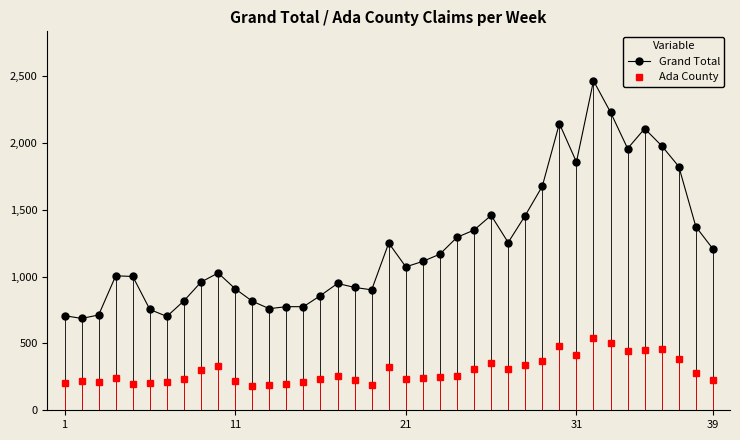

Rank the series by their average value, from highest to lowest.

Grand Total, Ada County